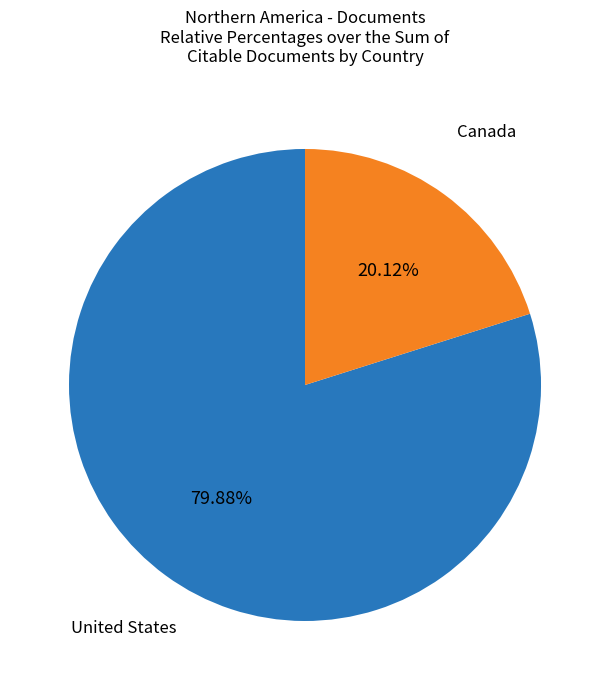

The Canada slice represents 28% of the pie. True or false?

False